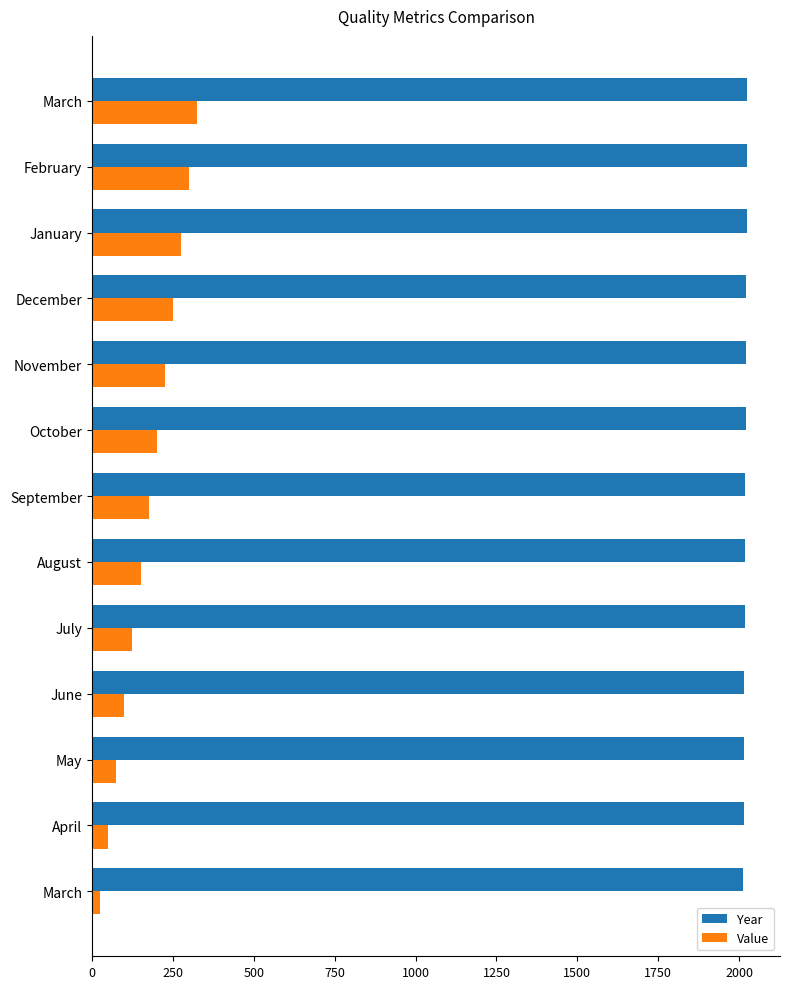

What are all the series names shown in the legend?

Year, Value